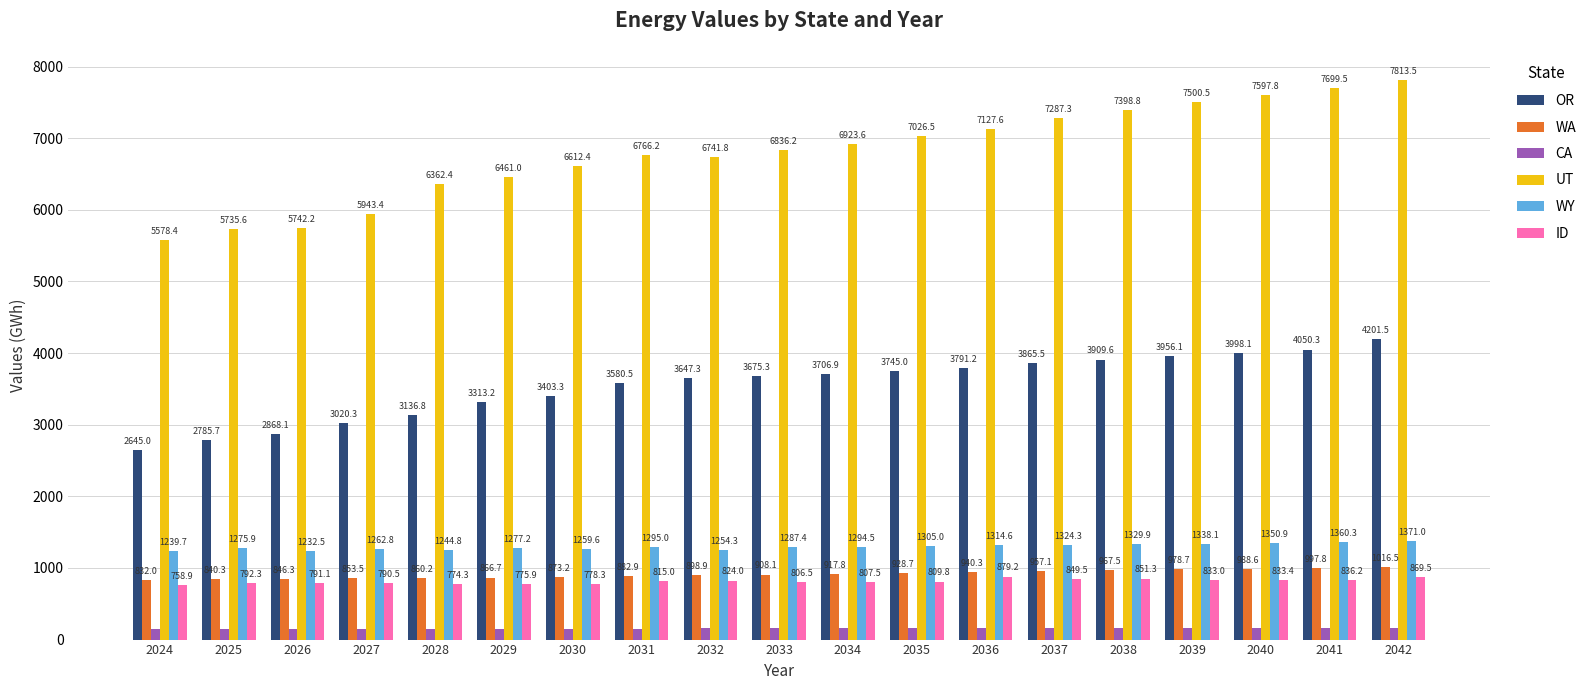

The value of WA at 2034 is 1501.3. True or false?

False